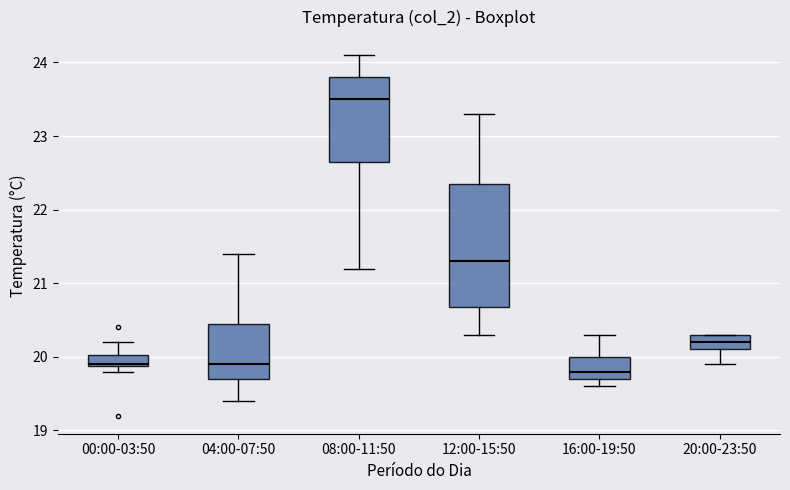

Which box is the tallest, from its lower edge to its upper edge?

12:00-15:50